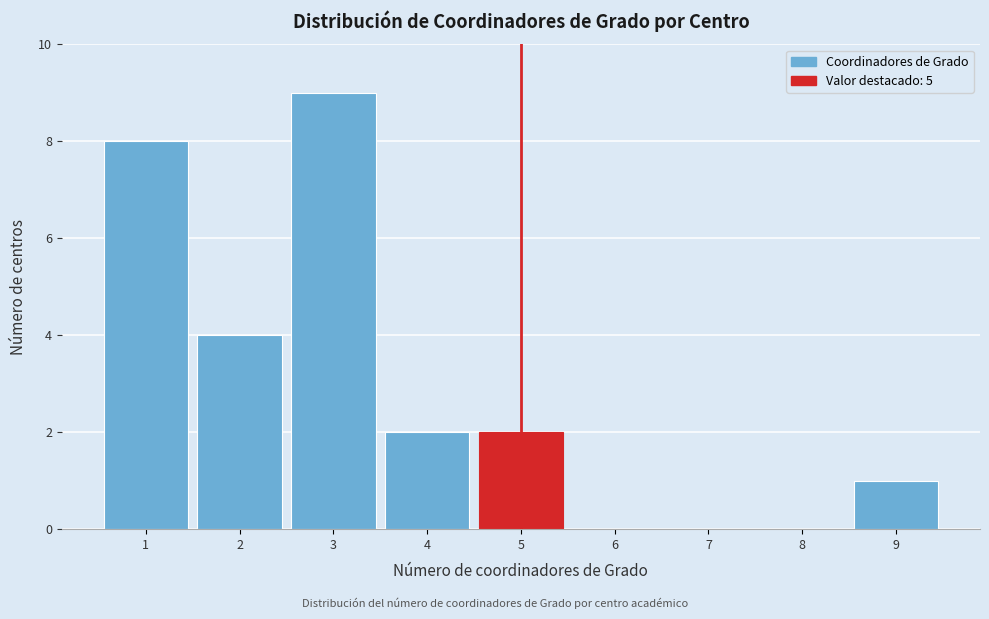

Reading left to right, list every bar in this chart as the range it spans on the x-axis followed by its height. The values are not printed on the chart, so give them approximately, as read against the axis.

0.5 to 1.5: 8
1.5 to 2.5: 4
2.5 to 3.5: 9
3.5 to 4.5: 2
4.5 to 5.5: 2
5.5 to 6.5: 0
6.5 to 7.5: 0
7.5 to 8.5: 0
8.5 to 9.5: 1